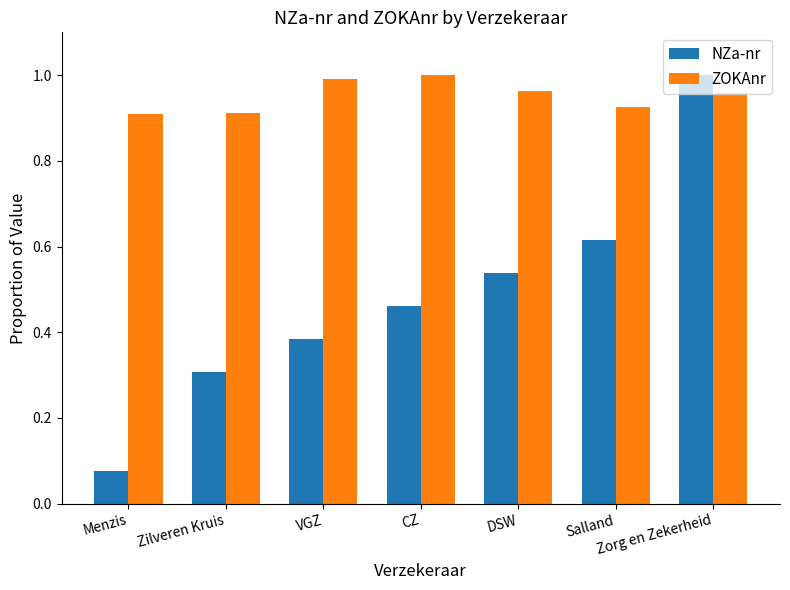

Which series has the largest total across all categories?

ZOKAnr